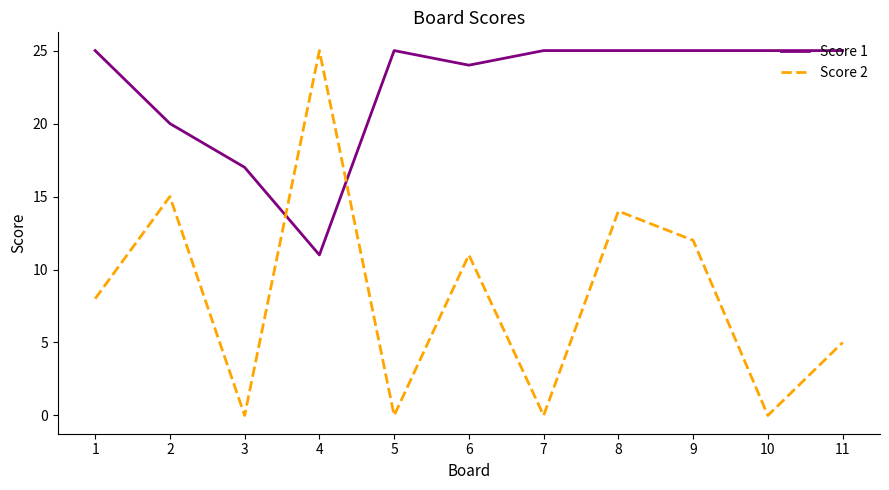

How many values in the Score 2 series are below 8?

5